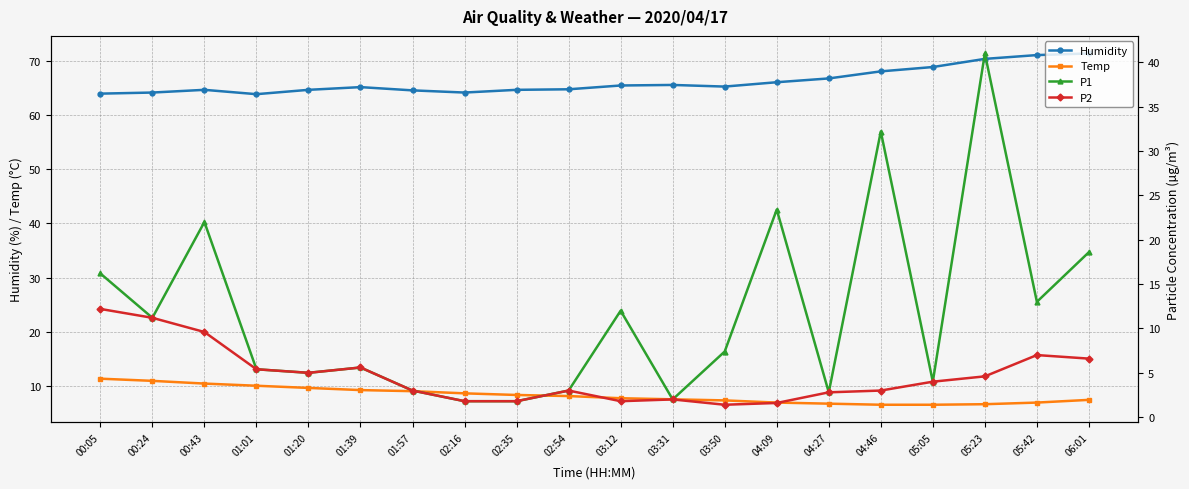

Which series has the largest total across all categories?

Humidity